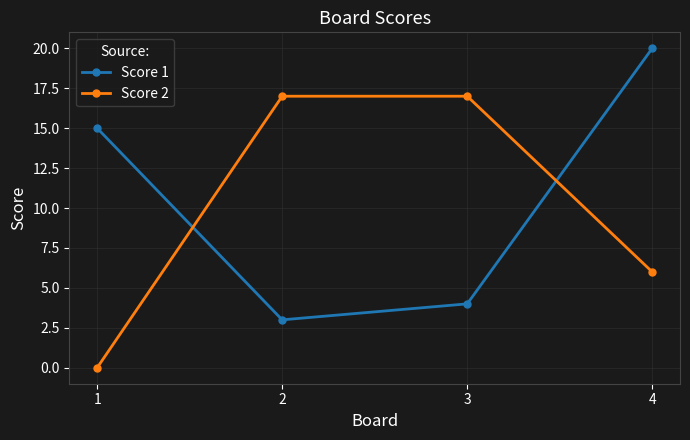

What is the sum of all Score 1 values?

42